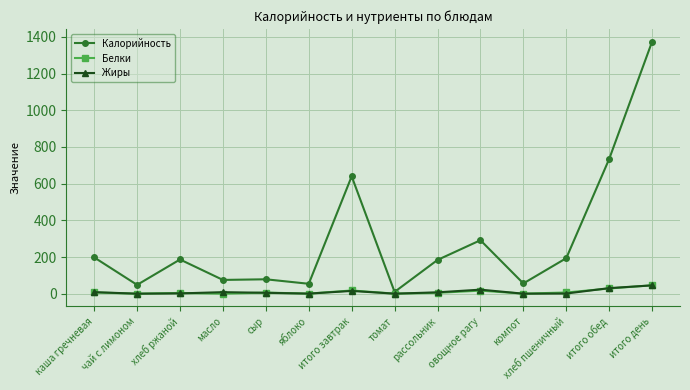

How many lines are shown in the chart?

3